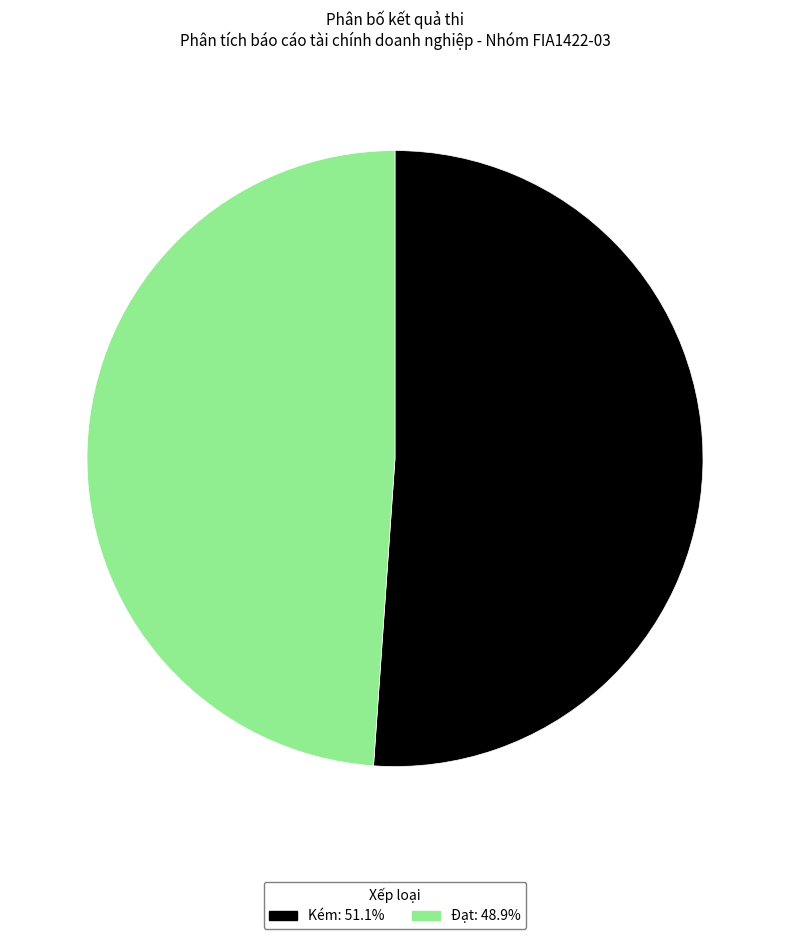

Which category has the biggest portion of the pie?

Kém